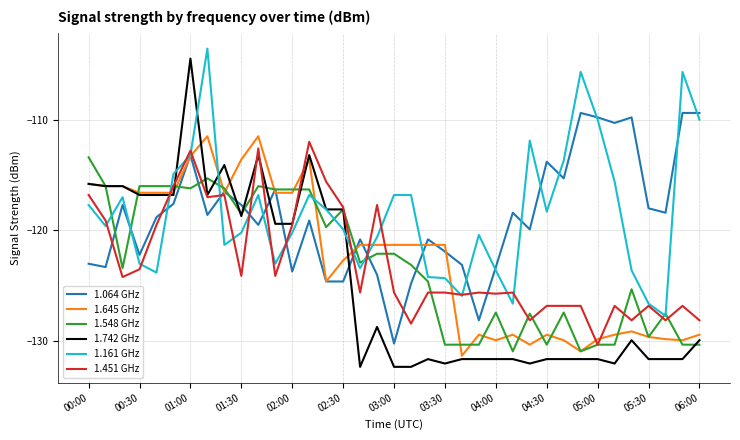

Which series has the widest spread of values?

1.742 GHz